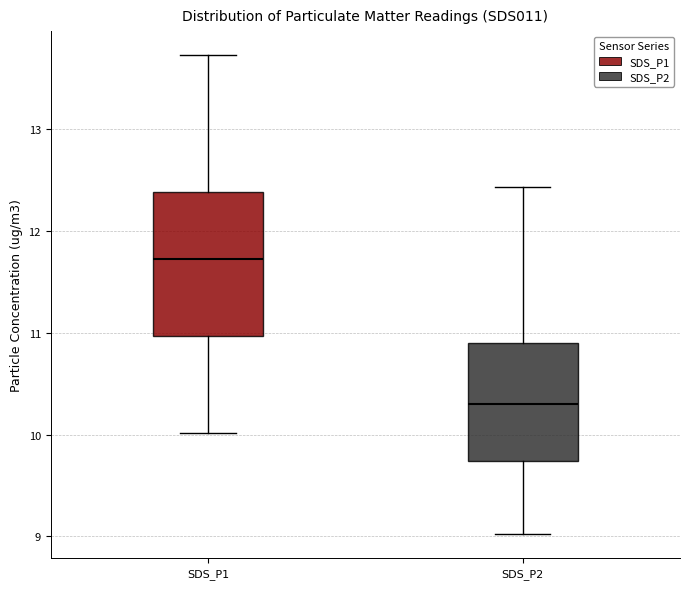

Reading left to right, transcribe this box plot: for each box, give where its median line is, the range the box spans, and where its two whiskers end, as read against the y-axis. The values are not printed on the chart, so give them approximately, as read against the axis.

SDS_P1: median 11.7, box 11.0 to 12.4, whiskers 10.0 to 13.7
SDS_P2: median 10.3, box 9.7 to 10.9, whiskers 9.0 to 12.4